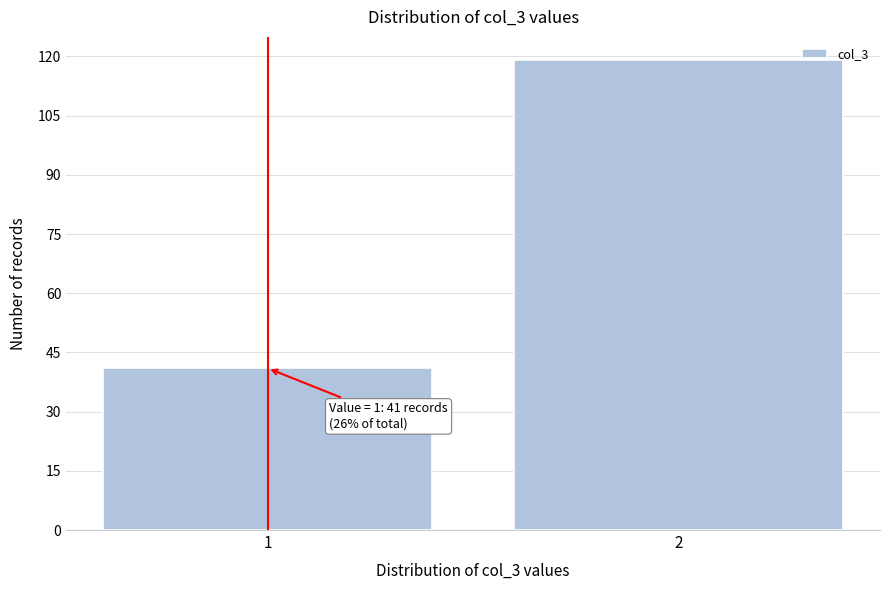

Reading left to right, what are all the values shown in this chart?

1=41	2=119